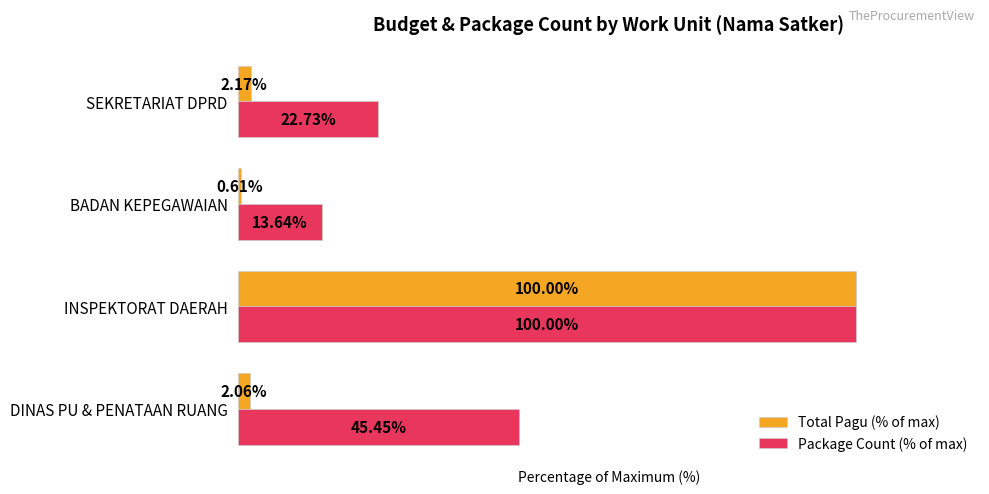

Is the value of Package Count (% of max) at BADAN KEPEGAWAIAN greater than the value of Total Pagu (% of max) at BADAN KEPEGAWAIAN?

Yes